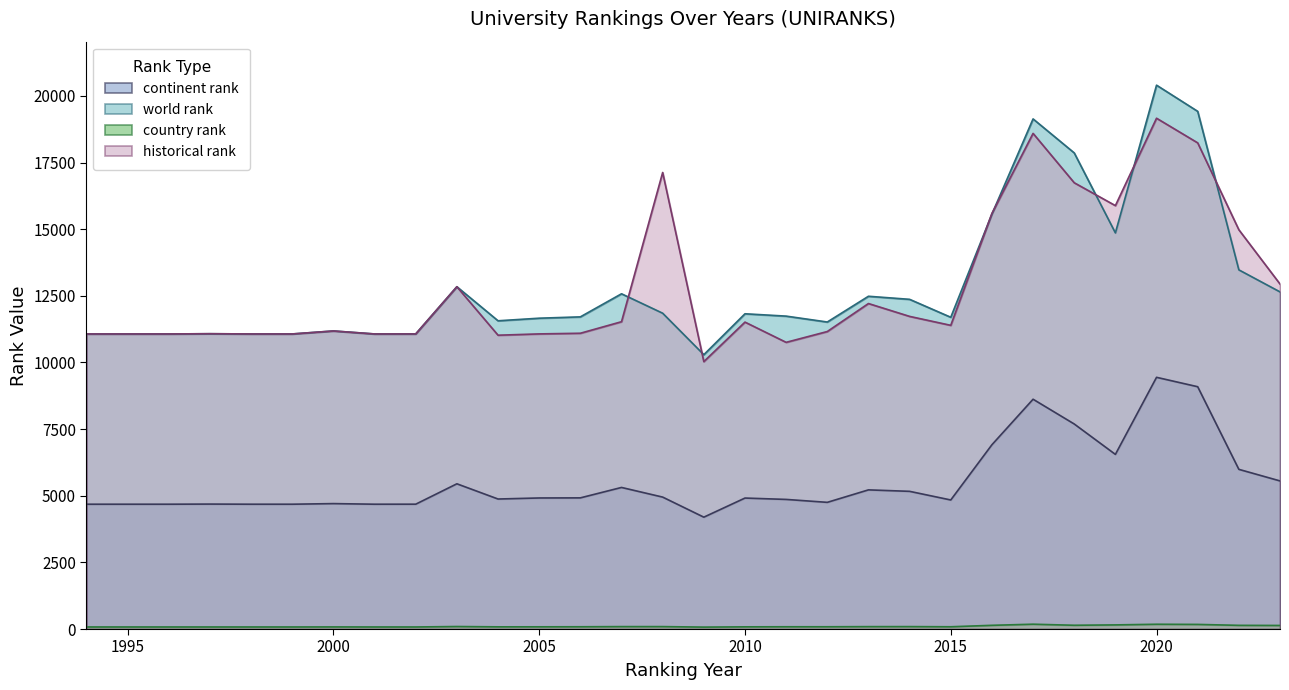

What is the total value across all series at 2008?

34019.0